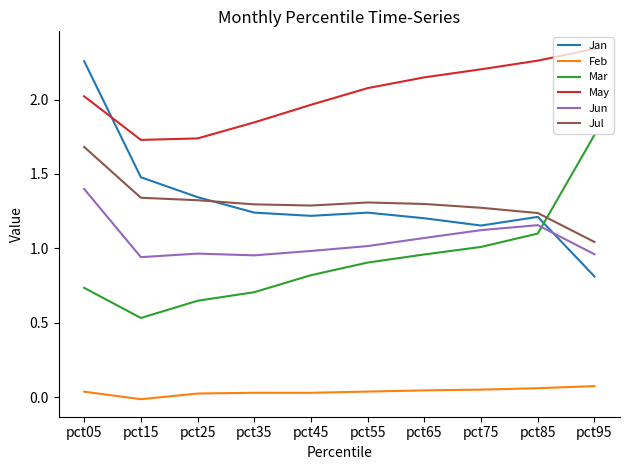

At which category is the sum across all series the highest?

pct05